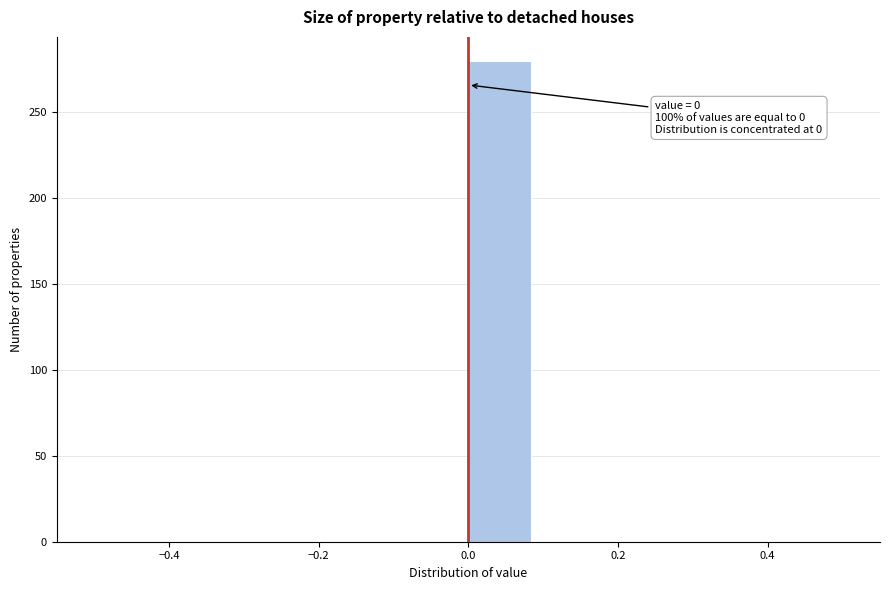

Over which range of the x-axis is the bar tallest?

0.00 to 0.08